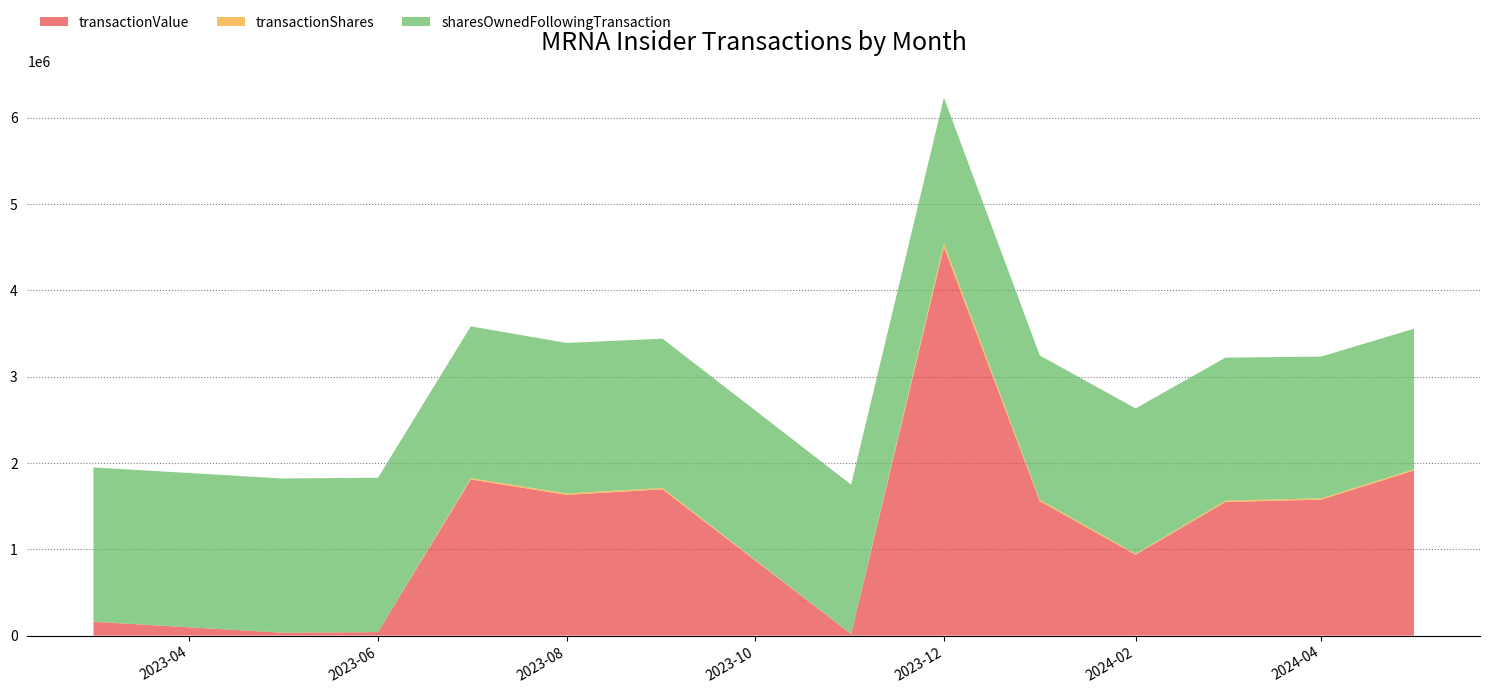

Reading left to right, list all the values displayed in this chart.

transactionValue: 160583	33344	40270	1809000	1630542	1694850	18084	4500450	1558500	936981	1547550	1575300	1912350
transactionShares: 1177	250	309	15000	16135	15000	263	45000	15000	10542	15000	15000	15000
sharesOwnedFollowingTransaction: 1786509	1786781	1788352	1758352	1743628	1730236	1730495	1687112	1672112	1684482	1657290	1642290	1627557